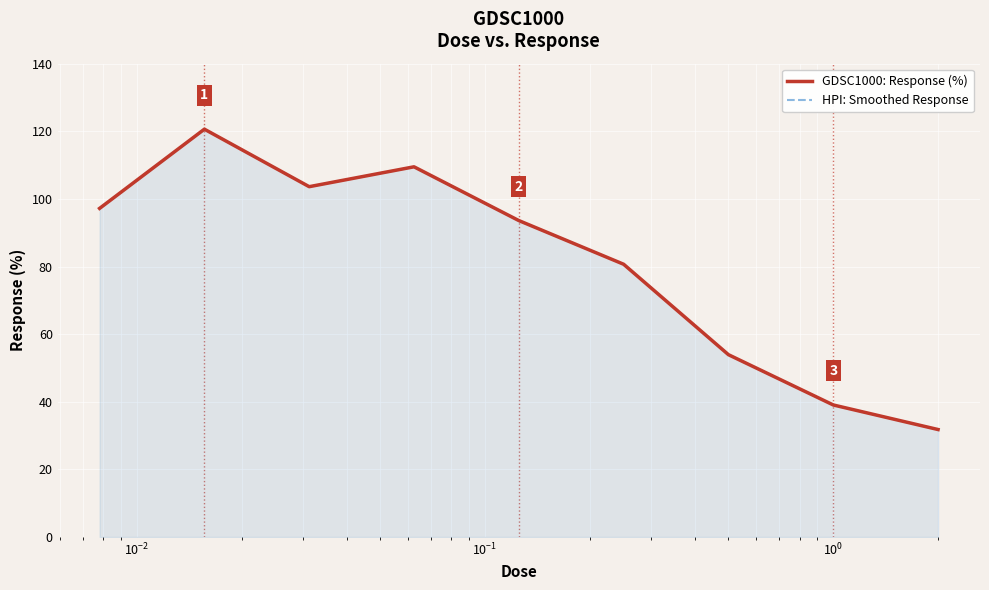

How many data points in HPI: Smoothed Response are above 93?

5